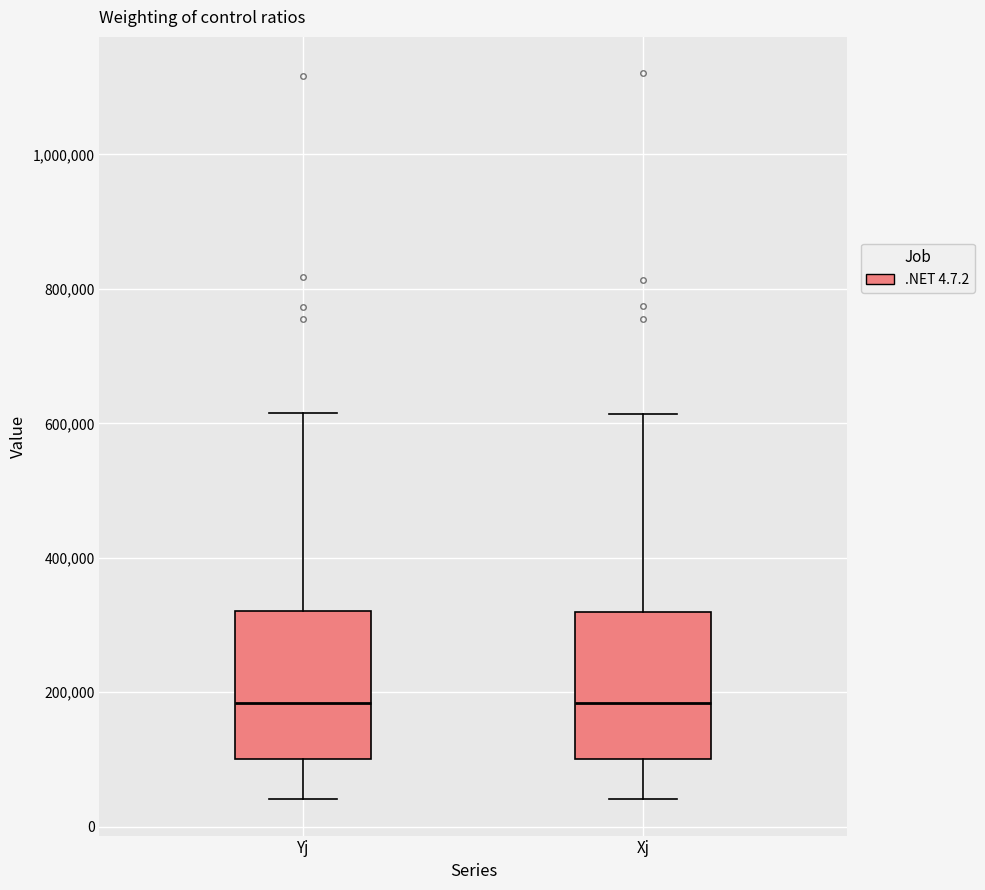

Where does the upper whisker of the box for Yj end on the y-axis? The values are not printed on the chart, so give them approximately, as read against the axis.

620000